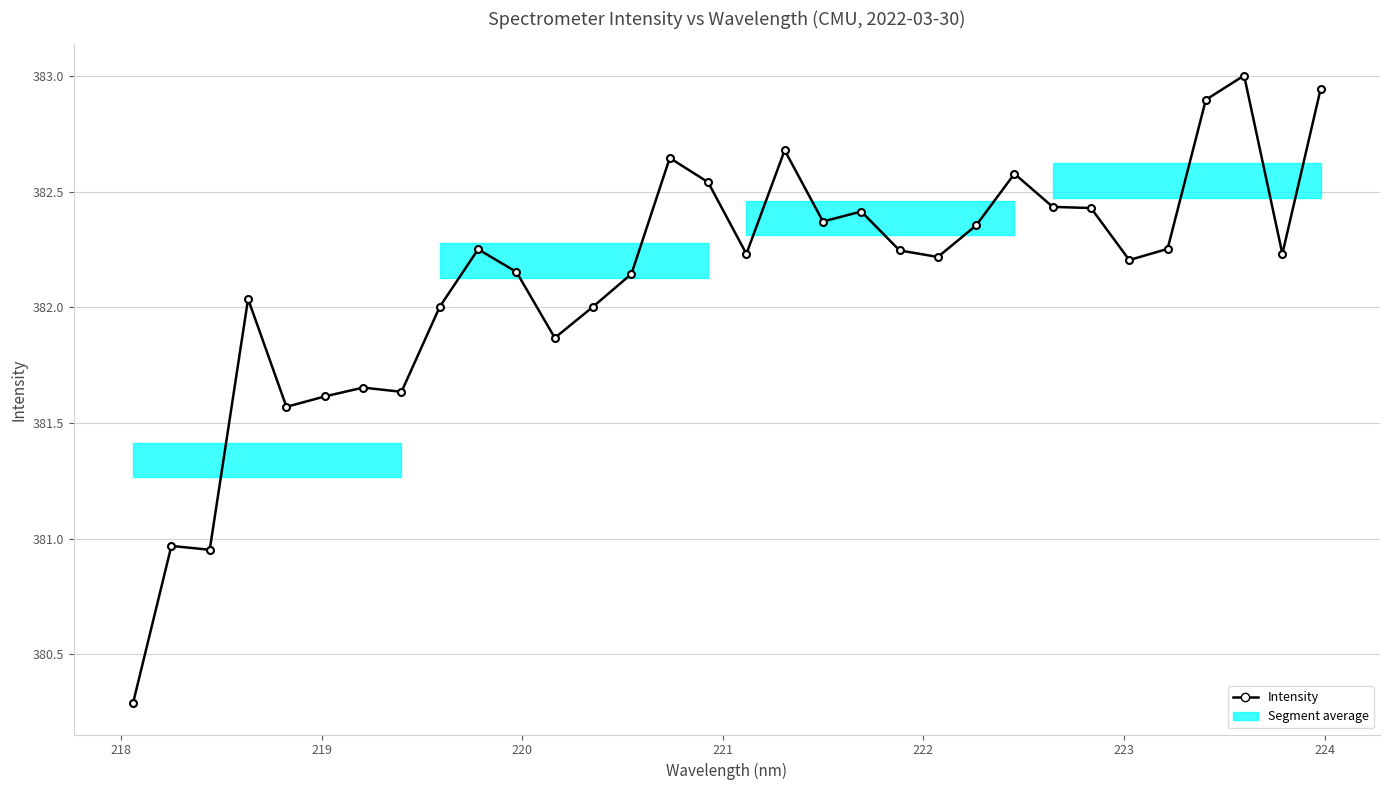

At which label is the value closest to 381?

218